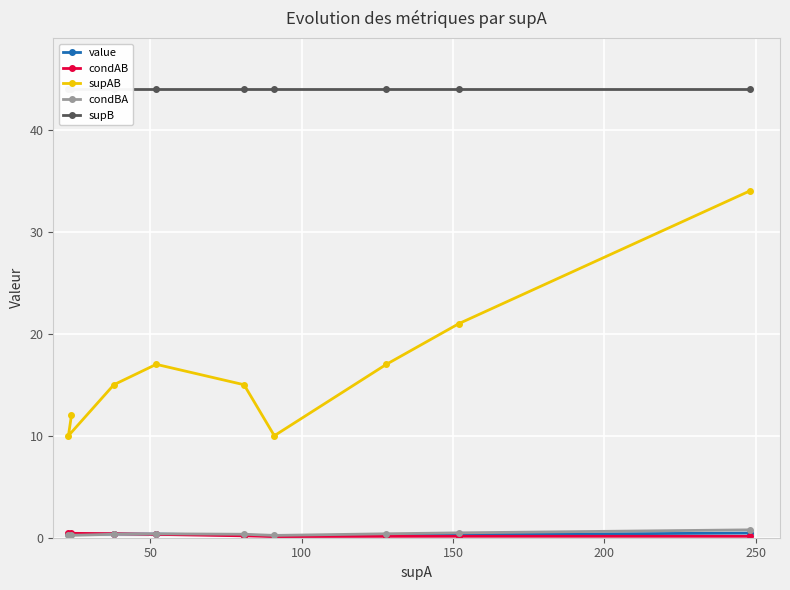

What is the difference between the highest and lowest values at 200?

43.8